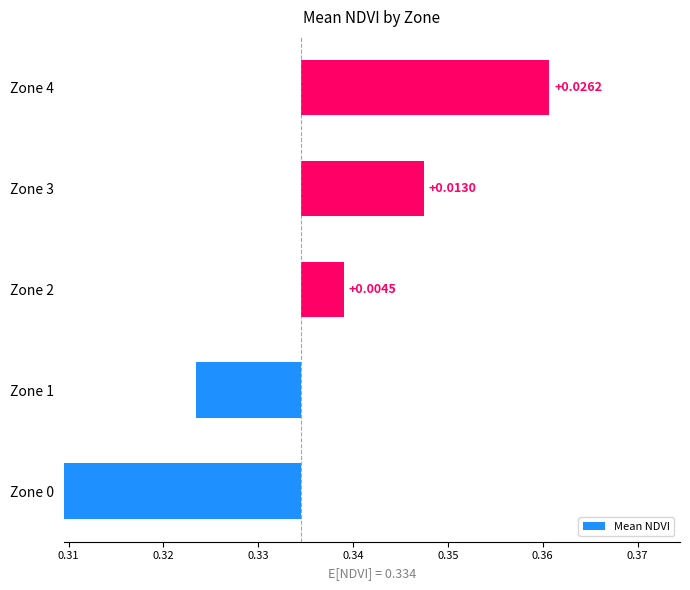

How many categories are shown in the chart?

5